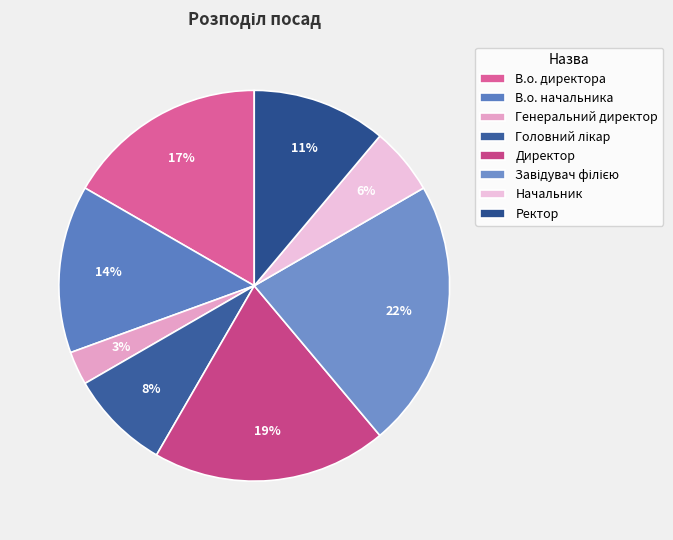

Which category has the biggest portion of the pie?

Завідувач філією